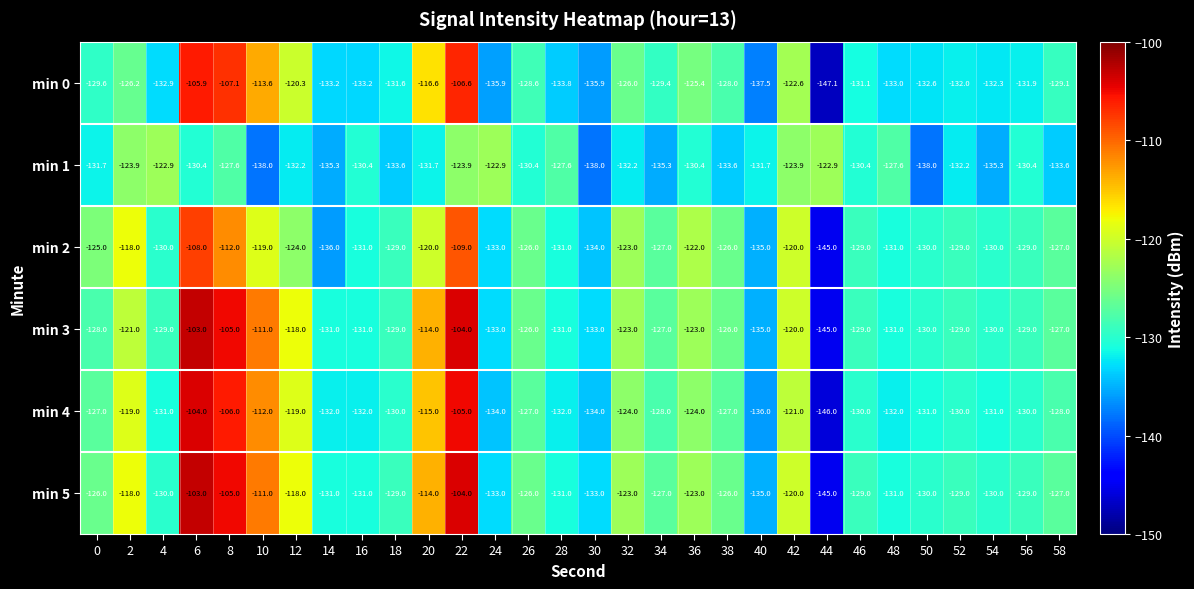

What value does the min 5 series have at 4?

-130.0